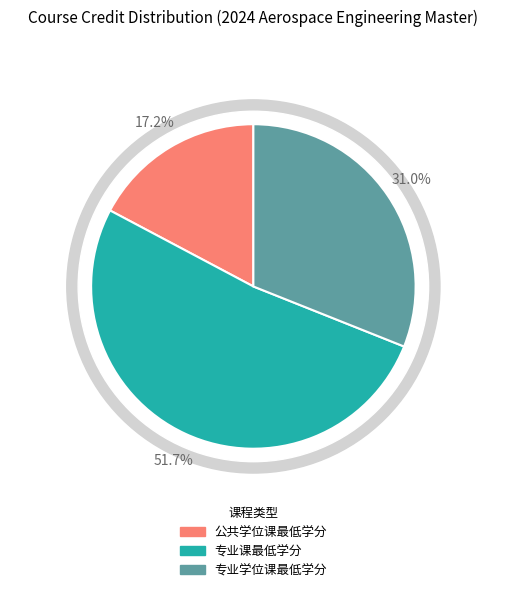

Do 公共学位课最低学分 and 专业课最低学分 together represent more than half of the pie?

Yes